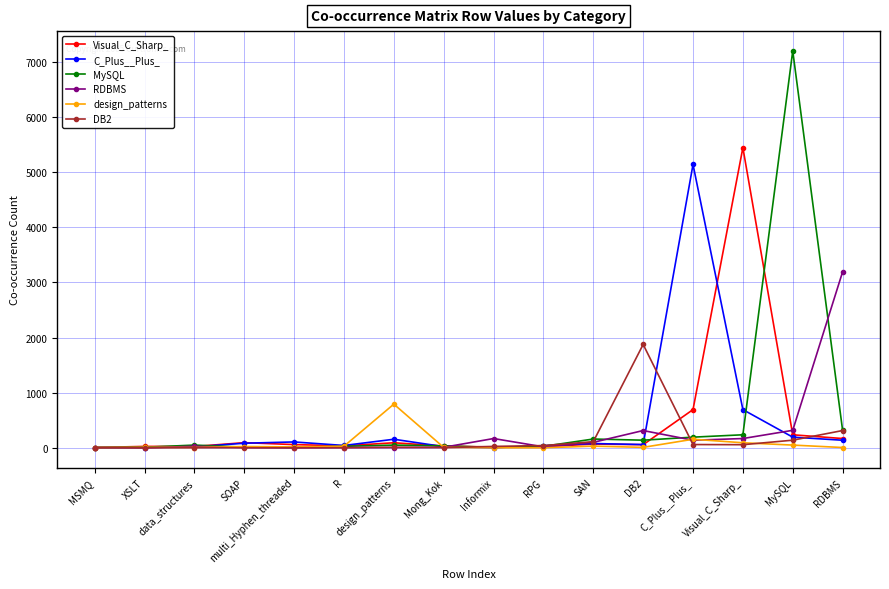

What is the greatest value displayed?

7200